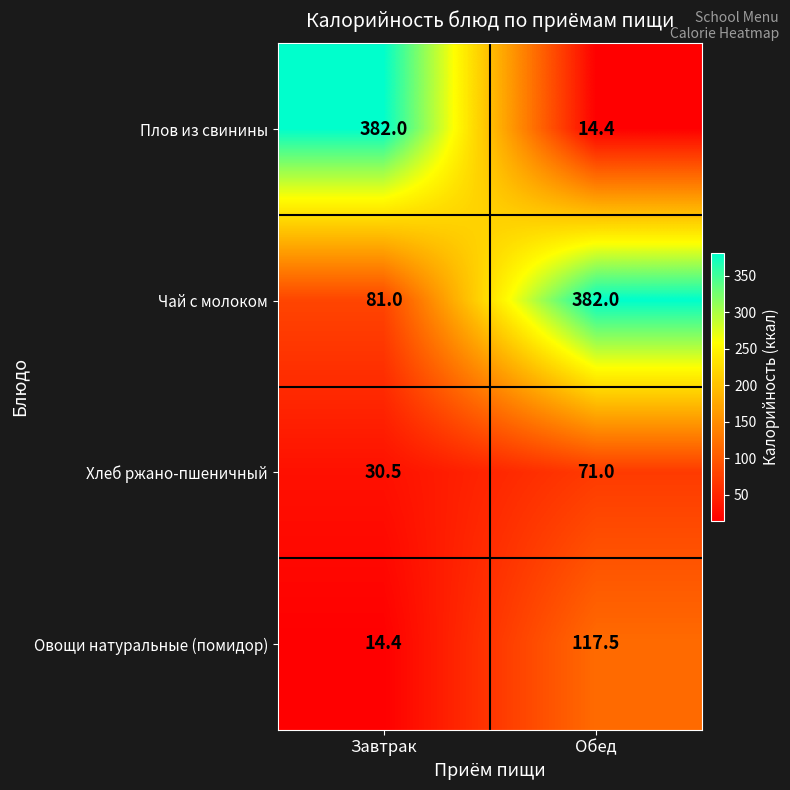

What is the highest value of the Хлеб ржано-пшеничный series?

71.0